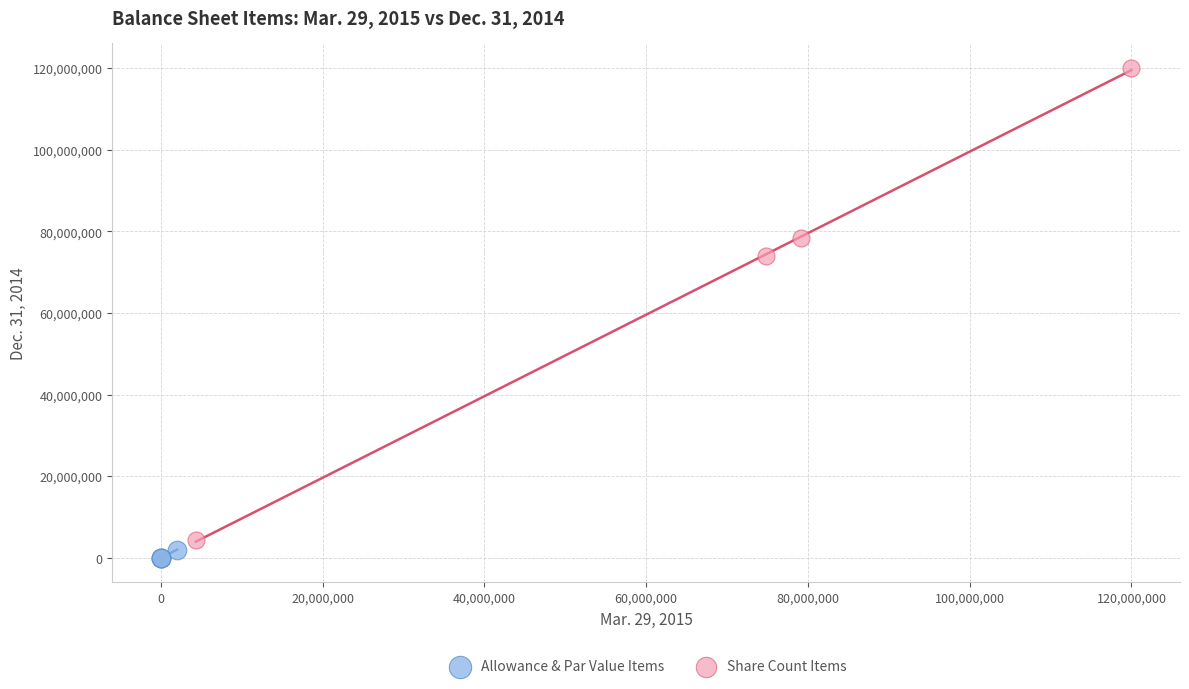

Which series reaches the minimum Y coordinate?

Allowance & Par Value Items